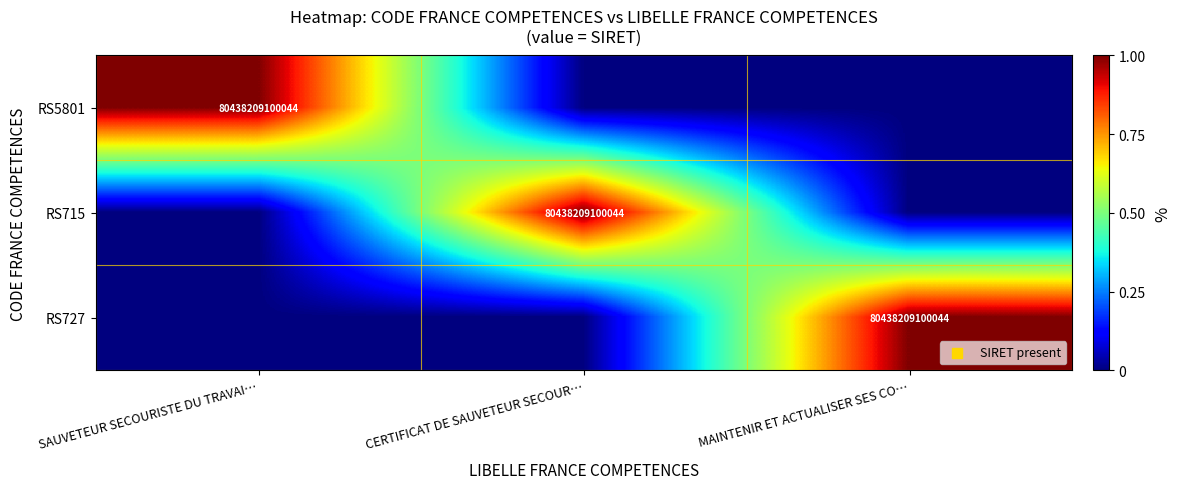

The RS715 series shows 114082181518082 at CERTIFICAT DE SAUVETEUR SECOUR…. True or false?

False